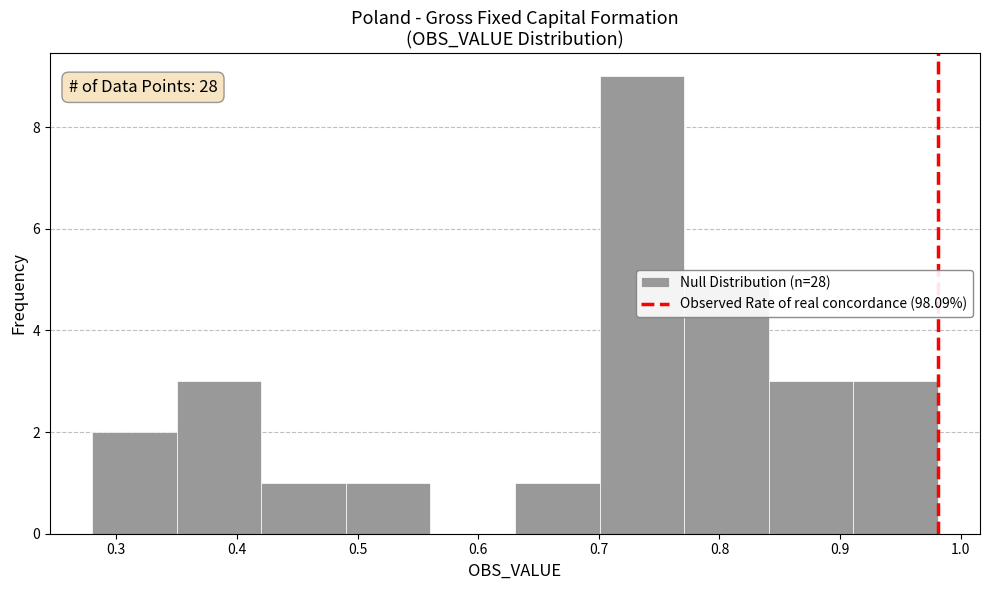

Over which range of the x-axis is the bar tallest?

0.70 to 0.77